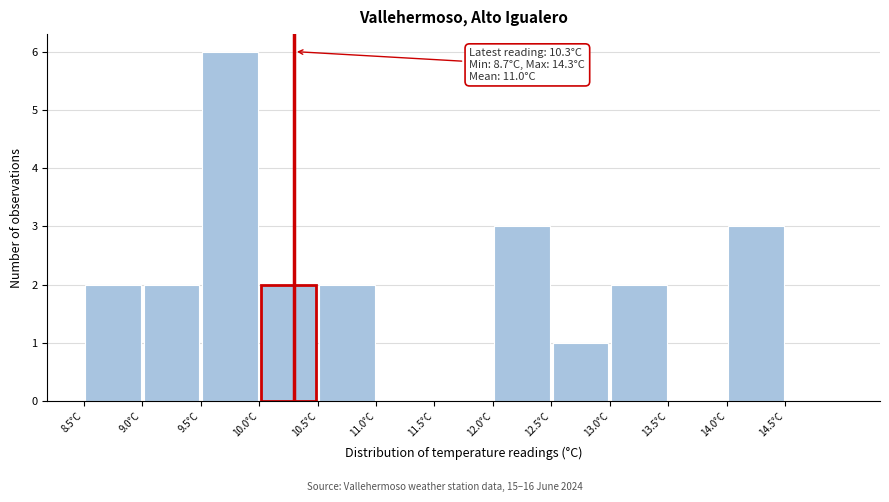

Over which range of the x-axis is the bar tallest?

9.5 to 10.0